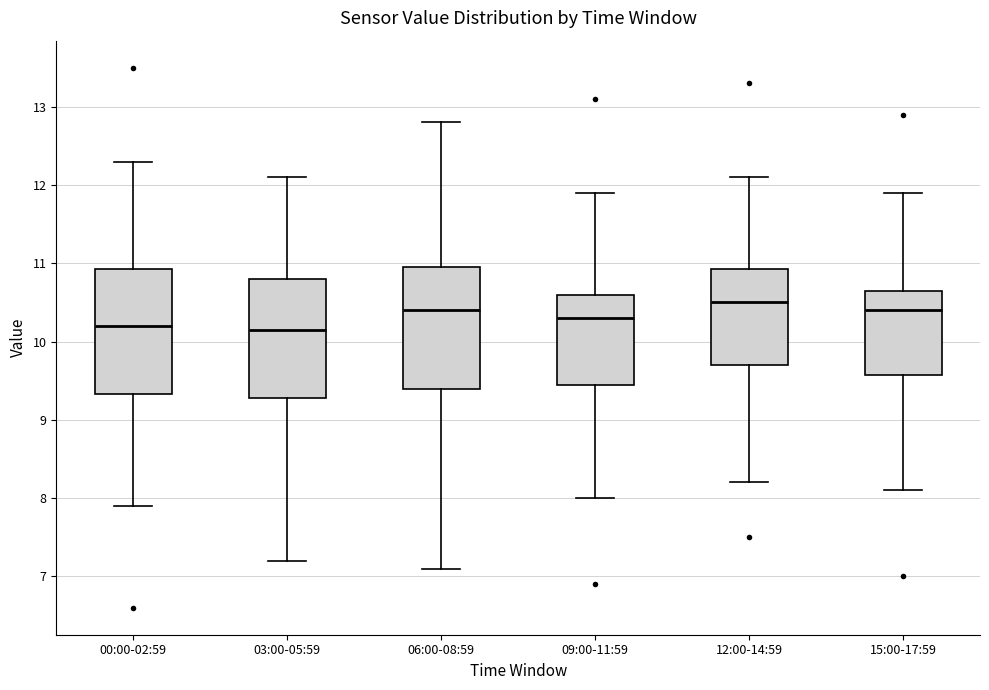

Reading left to right, read every box against the y-axis: the position of its median line, the range the box covers, and the ends of its whiskers. The values are not printed on the chart, so give them approximately, as read against the axis.

00:00-02:59: median 10.2, box 9.3 to 10.9, whiskers 7.9 to 12.3
03:00-05:59: median 10.2, box 9.3 to 10.8, whiskers 7.2 to 12.1
06:00-08:59: median 10.4, box 9.4 to 11.0, whiskers 7.1 to 12.8
09:00-11:59: median 10.3, box 9.5 to 10.6, whiskers 8.0 to 11.9
12:00-14:59: median 10.5, box 9.7 to 10.9, whiskers 8.2 to 12.1
15:00-17:59: median 10.4, box 9.6 to 10.7, whiskers 8.1 to 11.9